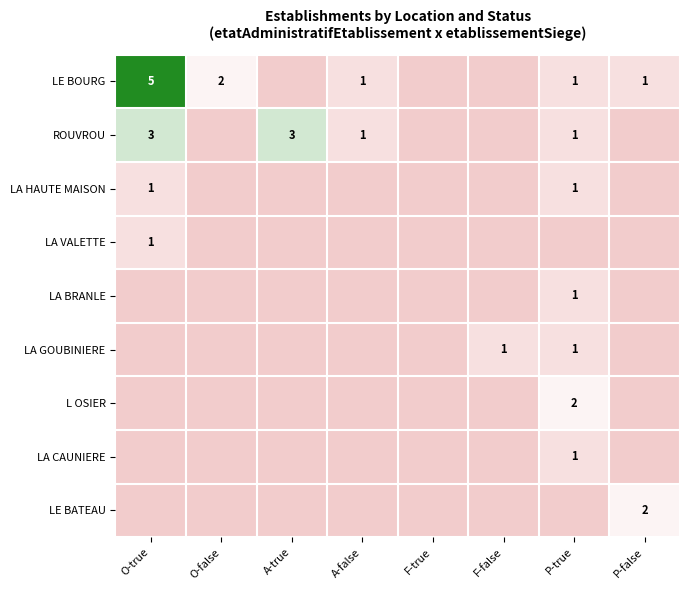

Is the value of LA HAUTE MAISON at P-true greater than the value of ROUVROU at A-true?

No